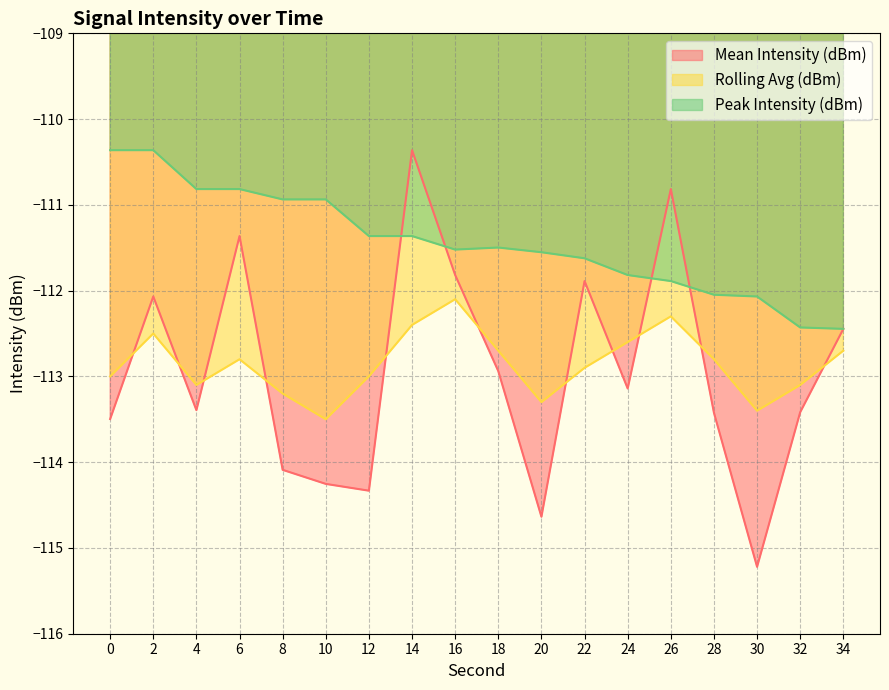

What is the spread (max minus min) of values at 32?

1.0